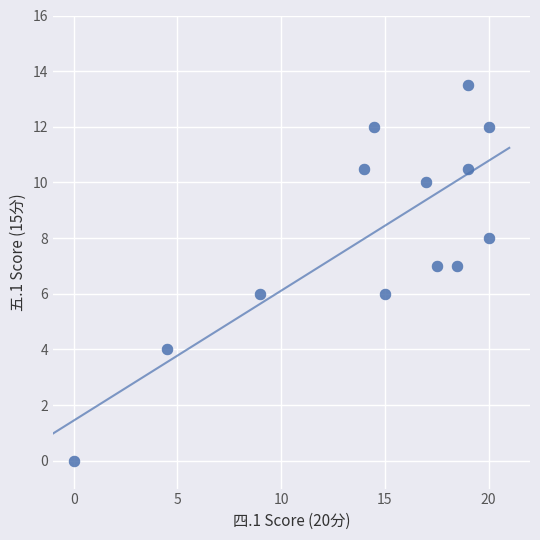

What is the range of X values (max minus min)?

20.0